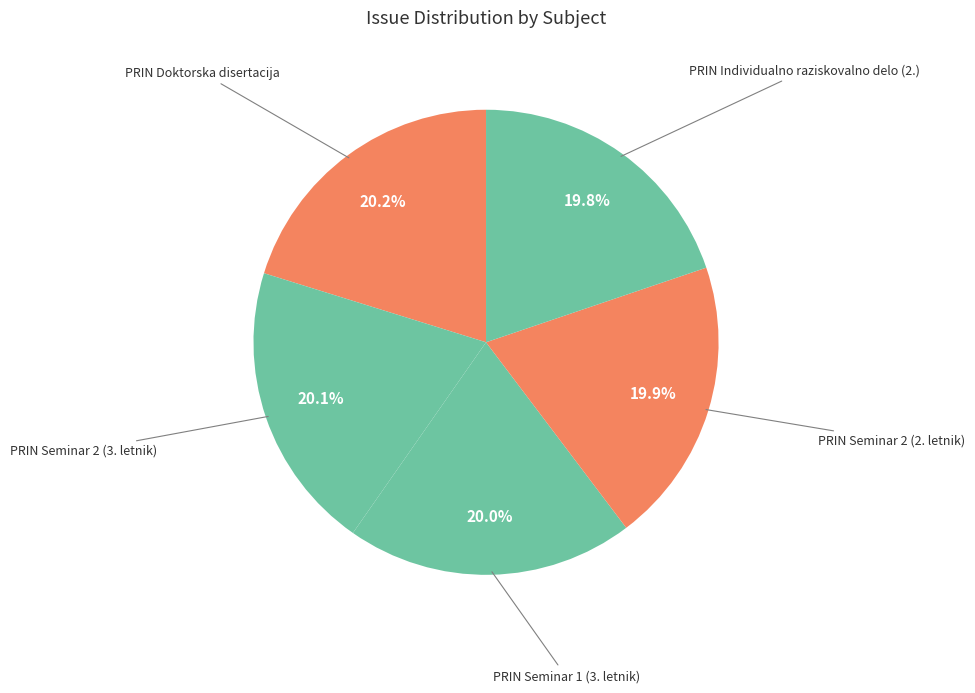

How many slices are in this pie chart?

5